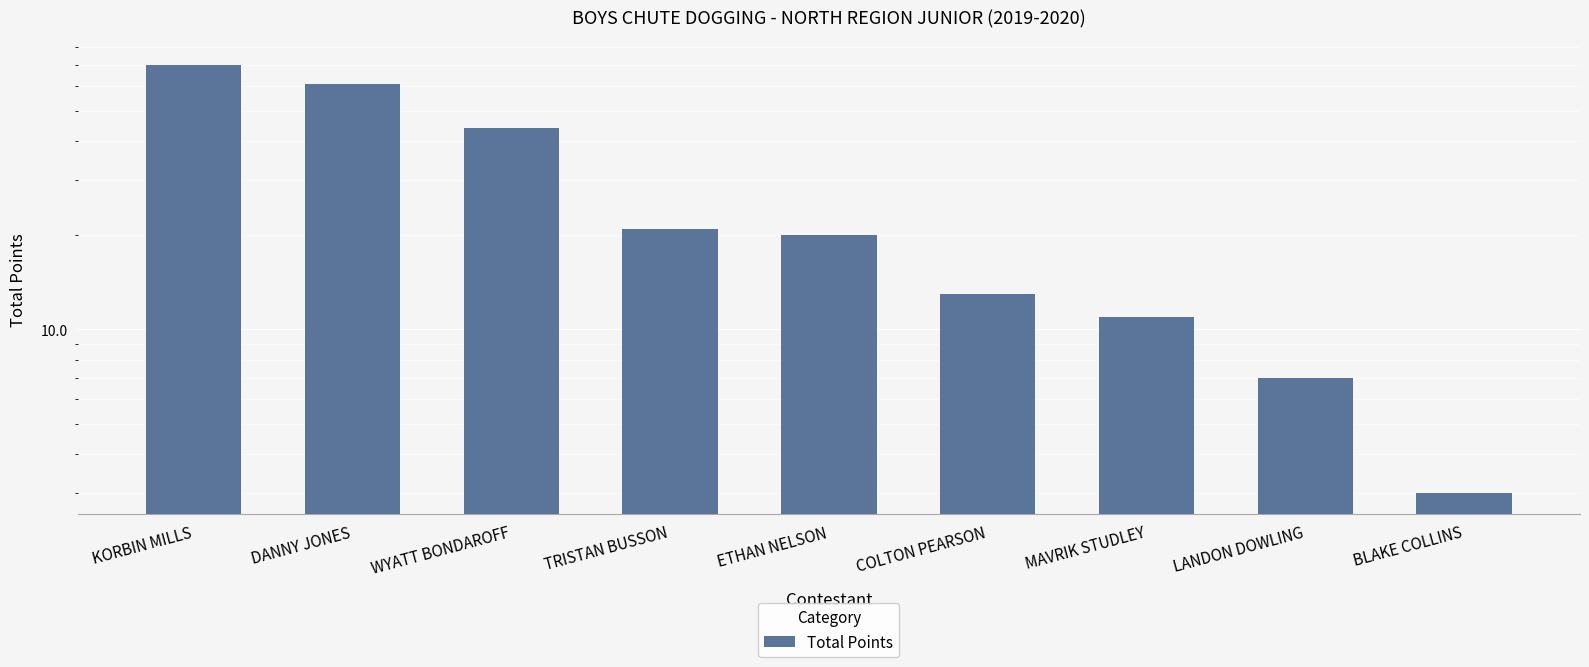

Does the chart contain any negative values?

No